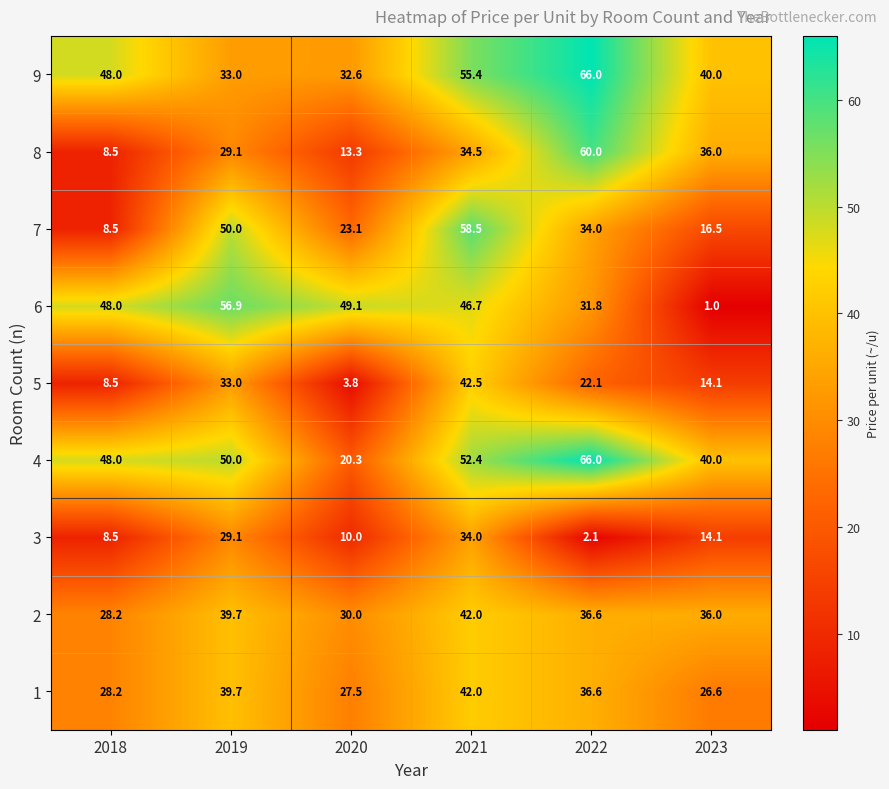

What is the difference between the 8 values at 2021 and 2018?

26.0